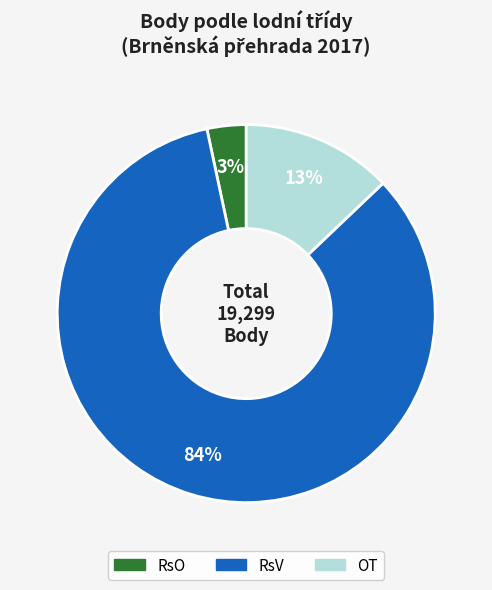

To the nearest percent, what is the average slice percentage?

33%